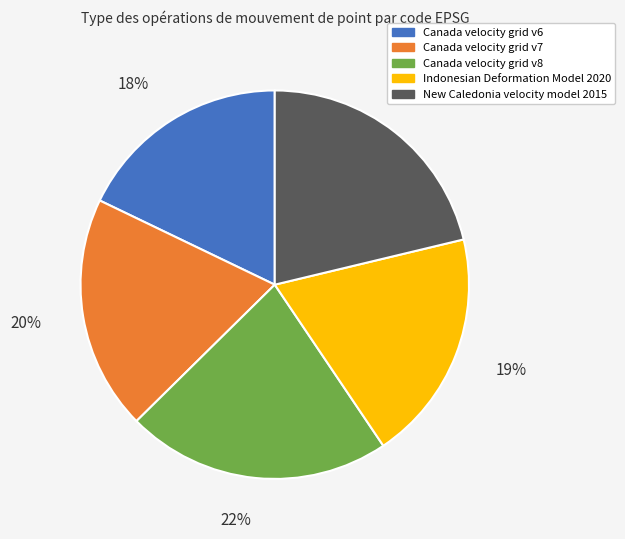

True or false: Canada velocity grid v6 accounts for 24% of the total.

False